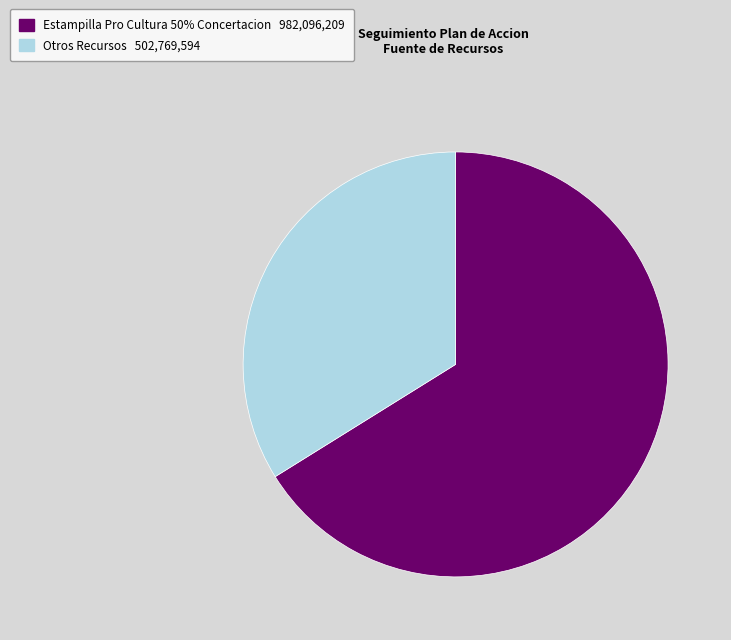

Is there any slice that represents more than half of the pie?

Yes